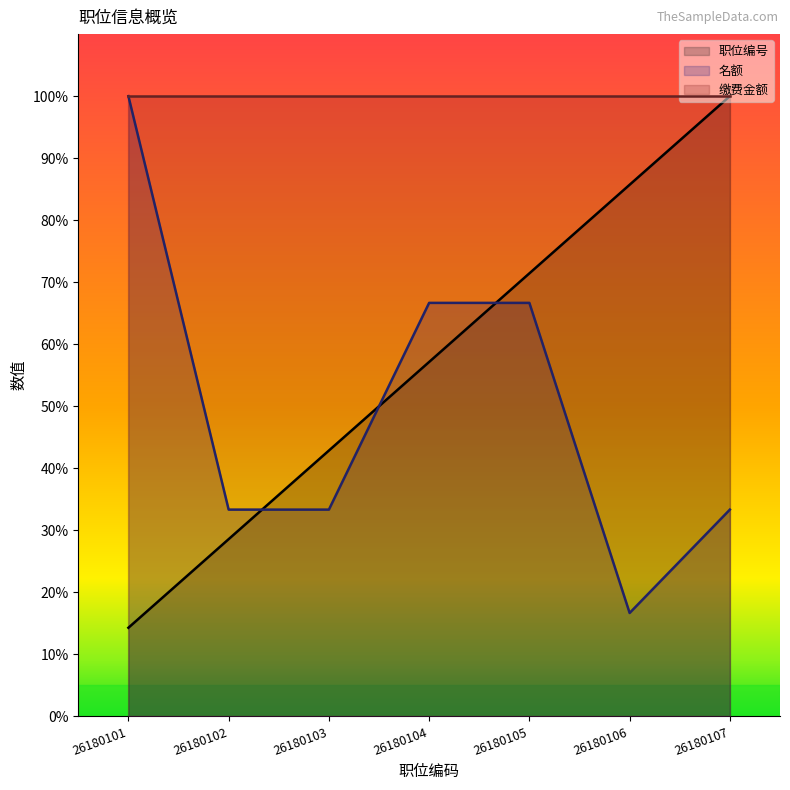

Reading left to right, what are all the values shown in this chart?

职位编号 (line): 26180101=14.3	26180102=28.6	26180103=42.9	26180104=57.1	26180105=71.4	26180106=85.7	26180107=100.0
名额 (line): 26180101=100.0	26180102=33.3	26180103=33.3	26180104=66.7	26180105=66.7	26180106=16.7	26180107=33.3
缴费金额 (line): 26180101=100.0	26180102=100.0	26180103=100.0	26180104=100.0	26180105=100.0	26180106=100.0	26180107=100.0